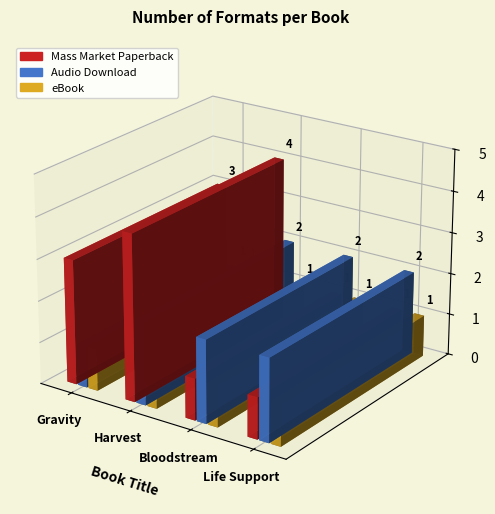

What is the sum of all Mass Market Paperback values?

9